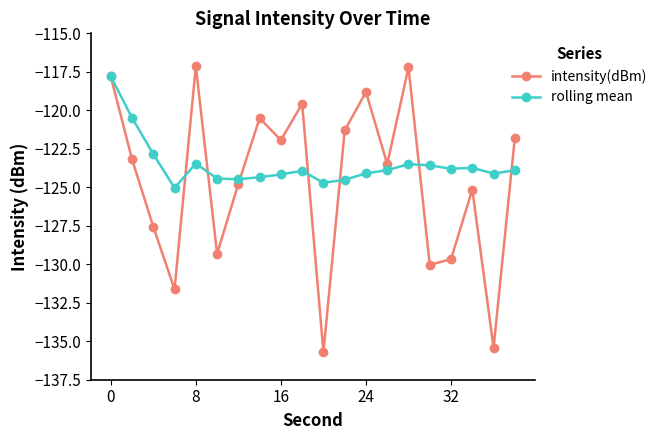

Which series has the largest total across all categories?

rolling mean